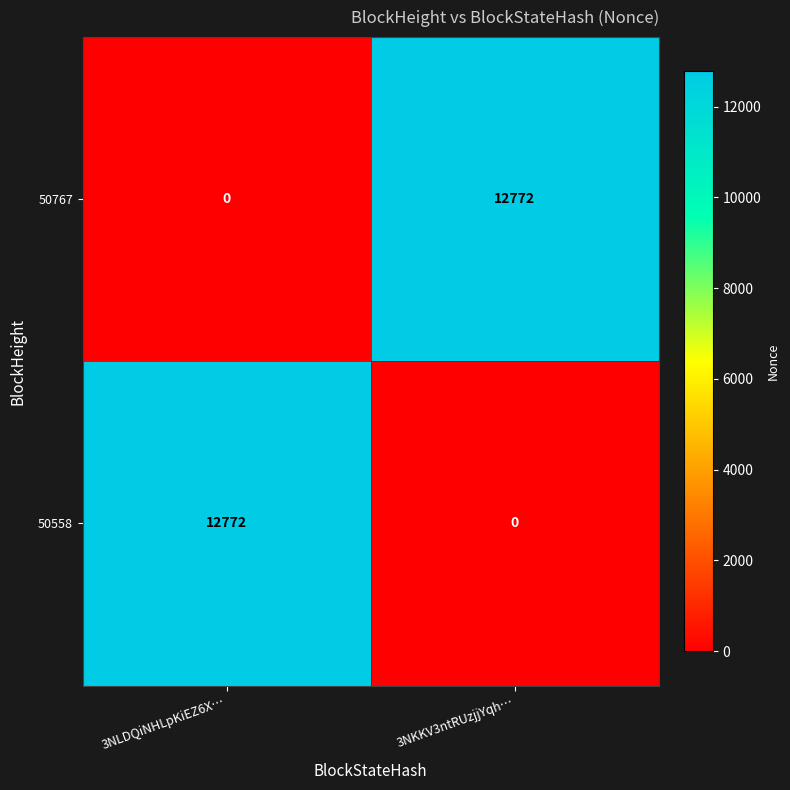

What is the difference between the maximum and minimum values in the 50558 series?

12772